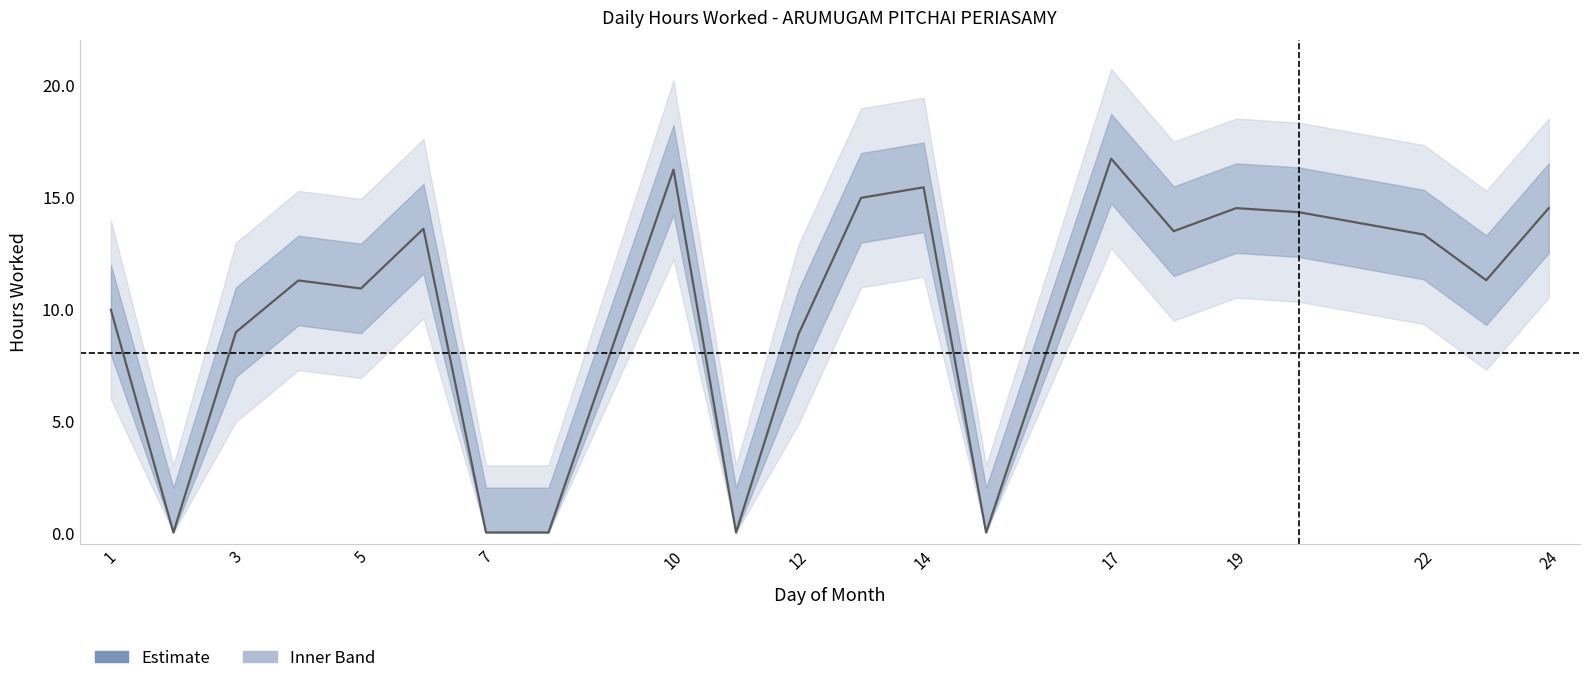

Count the number of categories in the chart.

21